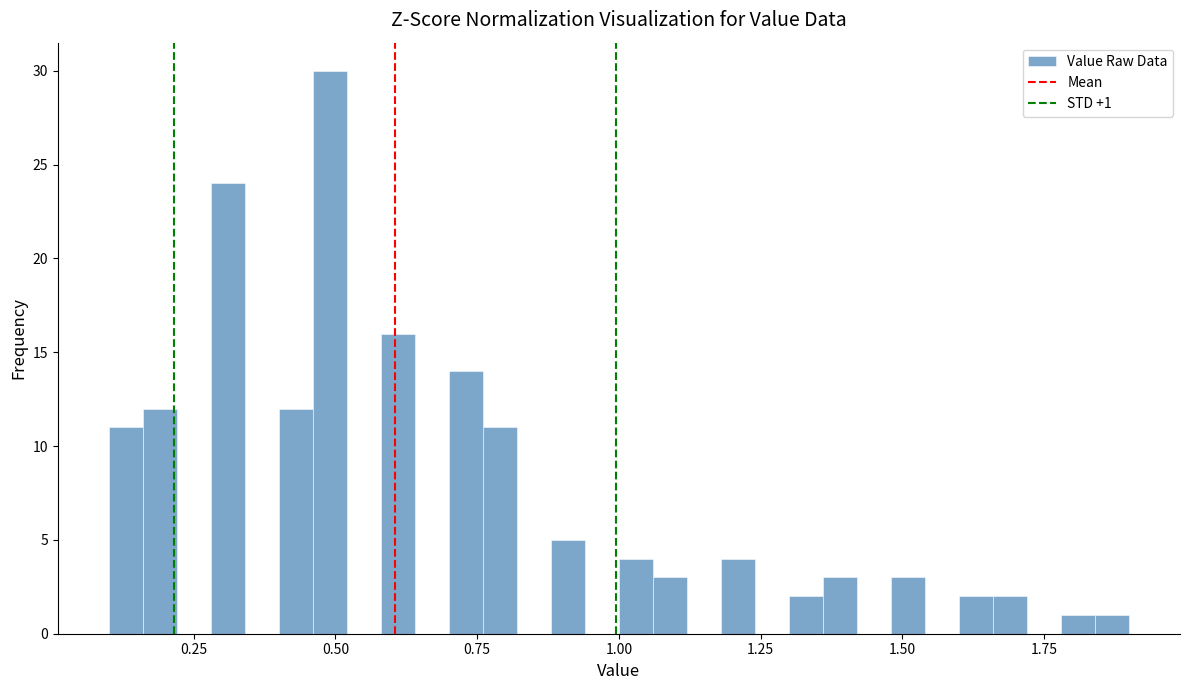

Around what value on the x-axis is the tallest bar? Give the approximate position of its centre, as read against the axis.

0.50